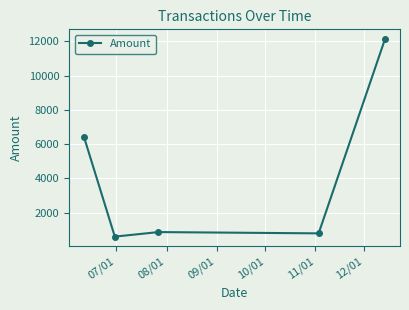

What is the average value?

4161.2